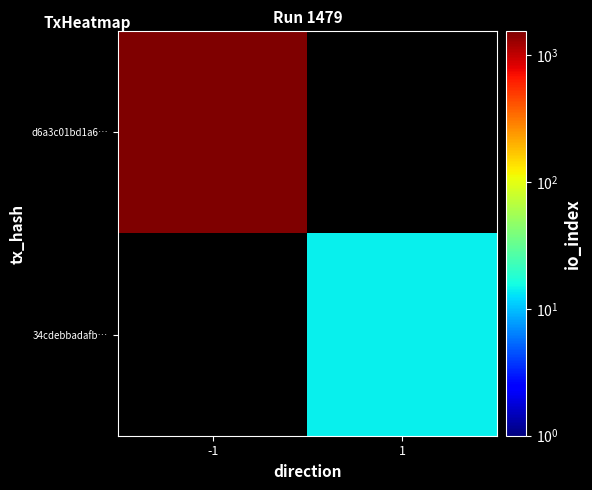

True or false: d6a3c01bd1a6… has a value of 812.3 at -1.

False